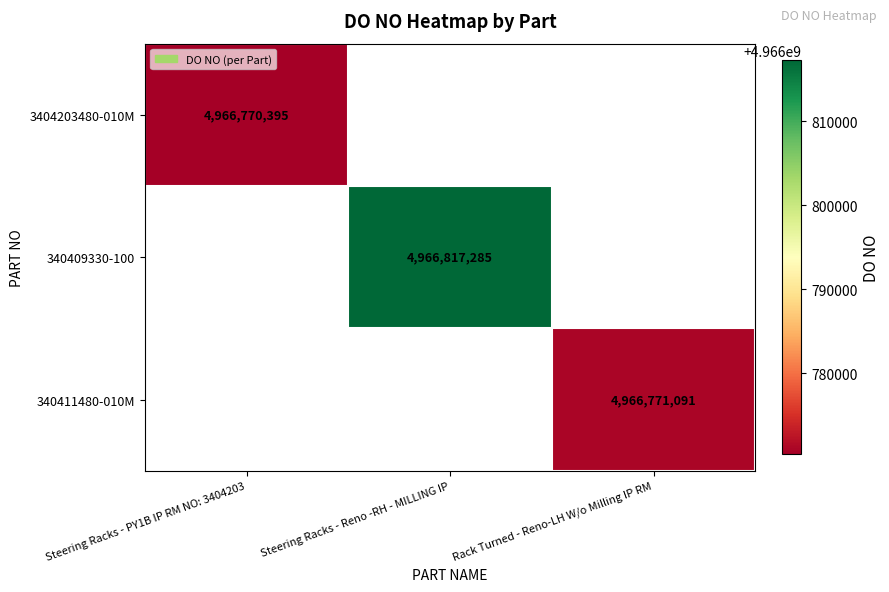

At which category does the chart reach its peak across all series?

Steering Racks - Reno -RH - MILLING IP